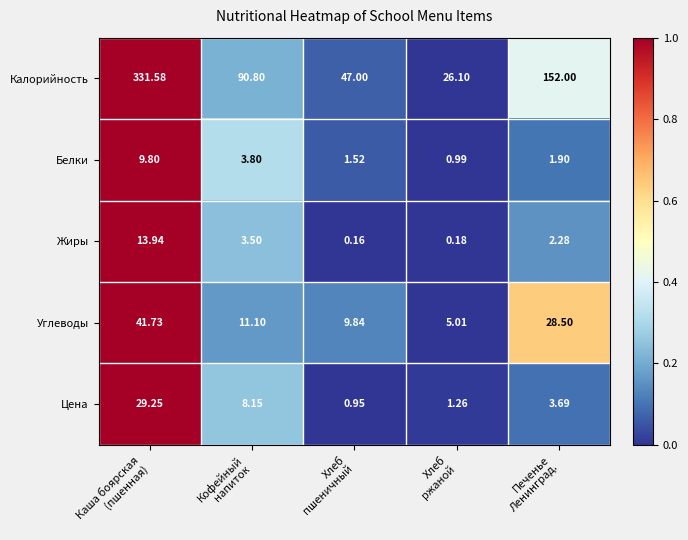

Between Каша боярская
(пшенная) and Печенье
Ленинград., which series saw the biggest shift?

Калорийность